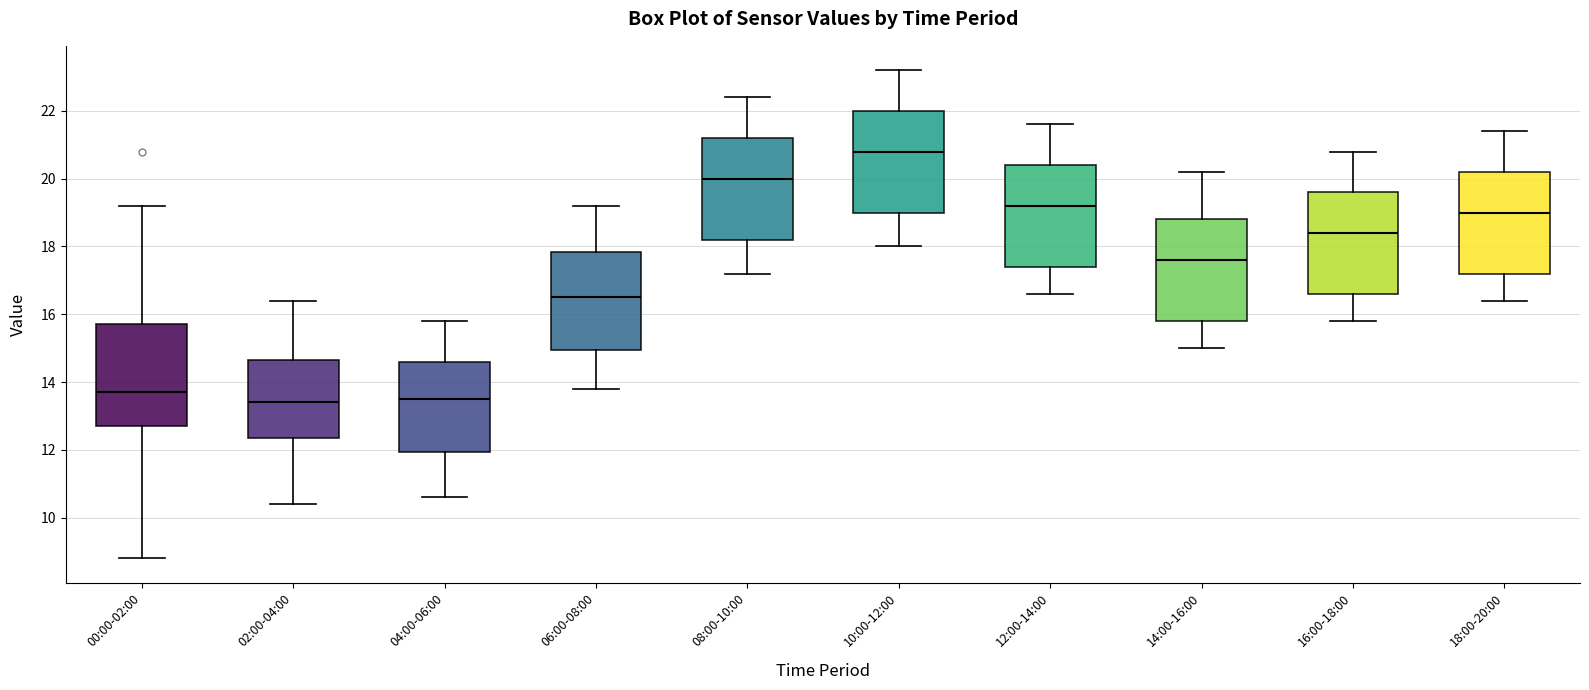

Reading left to right, read every box against the y-axis: the position of its median line, the range the box covers, and the ends of its whiskers. The values are not printed on the chart, so give them approximately, as read against the axis.

00:00-02:00: median 13.8, box 12.8 to 15.8, whiskers 8.8 to 19.2
02:00-04:00: median 13.4, box 12.4 to 14.6, whiskers 10.4 to 16.4
04:00-06:00: median 13.6, box 12.0 to 14.6, whiskers 10.6 to 15.8
06:00-08:00: median 16.6, box 15.0 to 17.8, whiskers 13.8 to 19.2
08:00-10:00: median 20.0, box 18.2 to 21.2, whiskers 17.2 to 22.4
10:00-12:00: median 20.8, box 19.0 to 22.0, whiskers 18.0 to 23.2
12:00-14:00: median 19.2, box 17.4 to 20.4, whiskers 16.6 to 21.6
14:00-16:00: median 17.6, box 15.8 to 18.8, whiskers 15.0 to 20.2
16:00-18:00: median 18.4, box 16.6 to 19.6, whiskers 15.8 to 20.8
18:00-20:00: median 19.0, box 17.2 to 20.2, whiskers 16.4 to 21.4